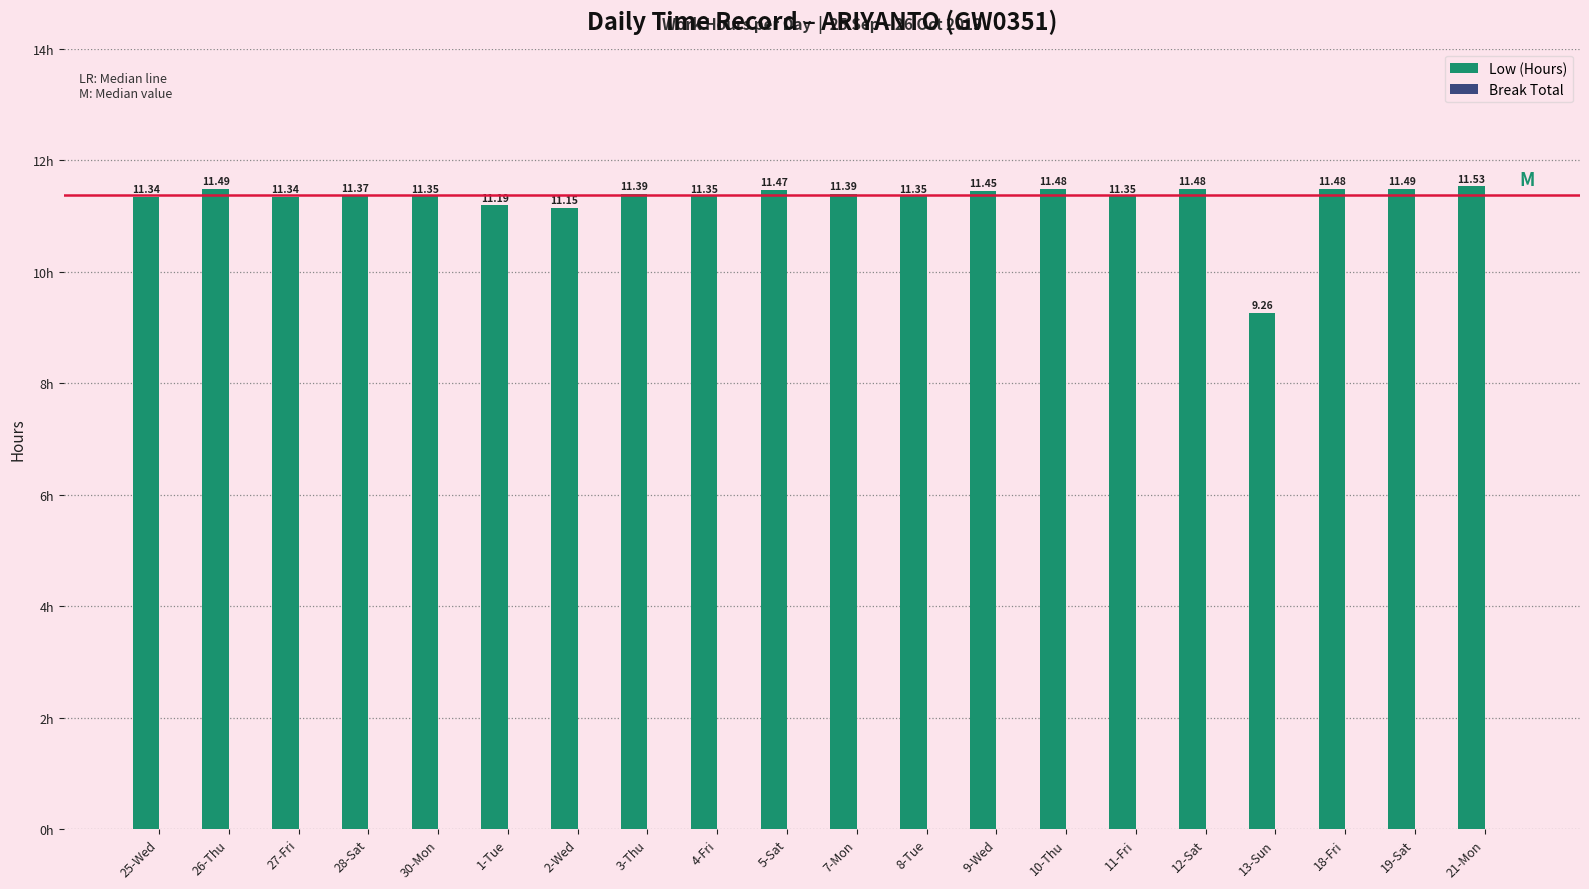

What is the label of the 14th bar from the left?

10-Thu